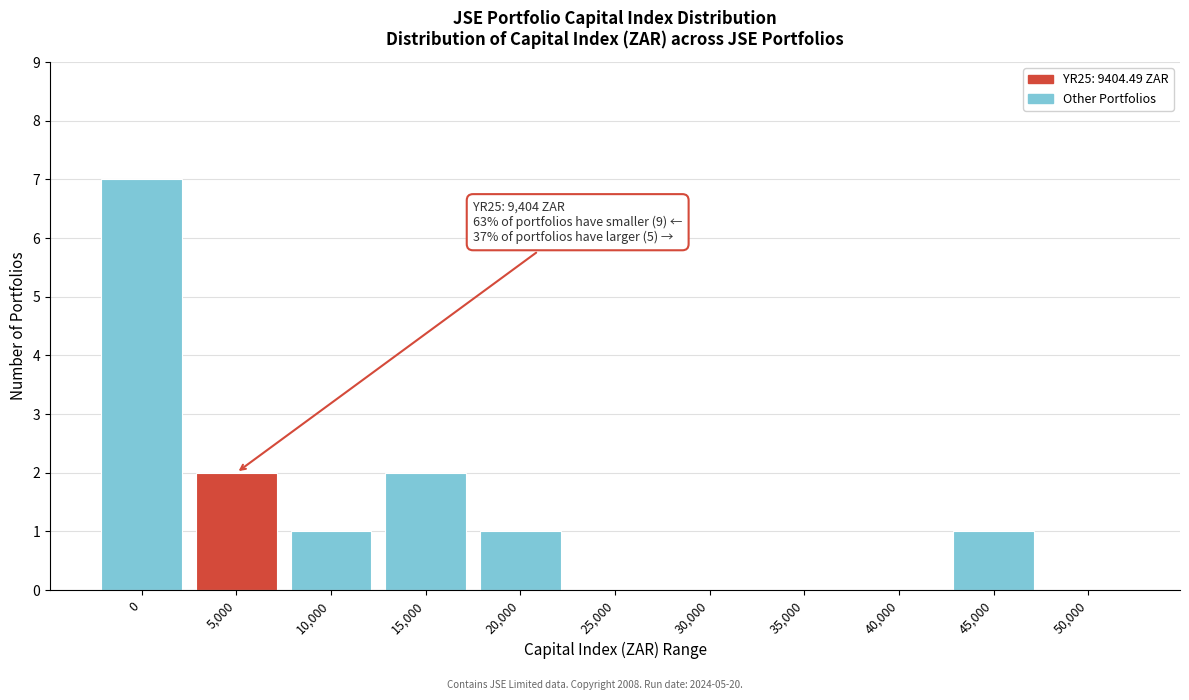

Reading left to right, extract all data points from this chart.

0=7	5,000=2	10,000=1	15,000=2	20,000=1	25,000=0	30,000=0	35,000=0	40,000=0	45,000=1	50,000=0